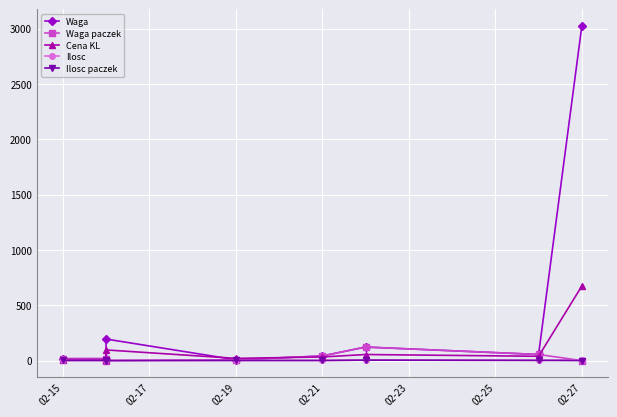

How many interior local peaks does the Waga series have?

2